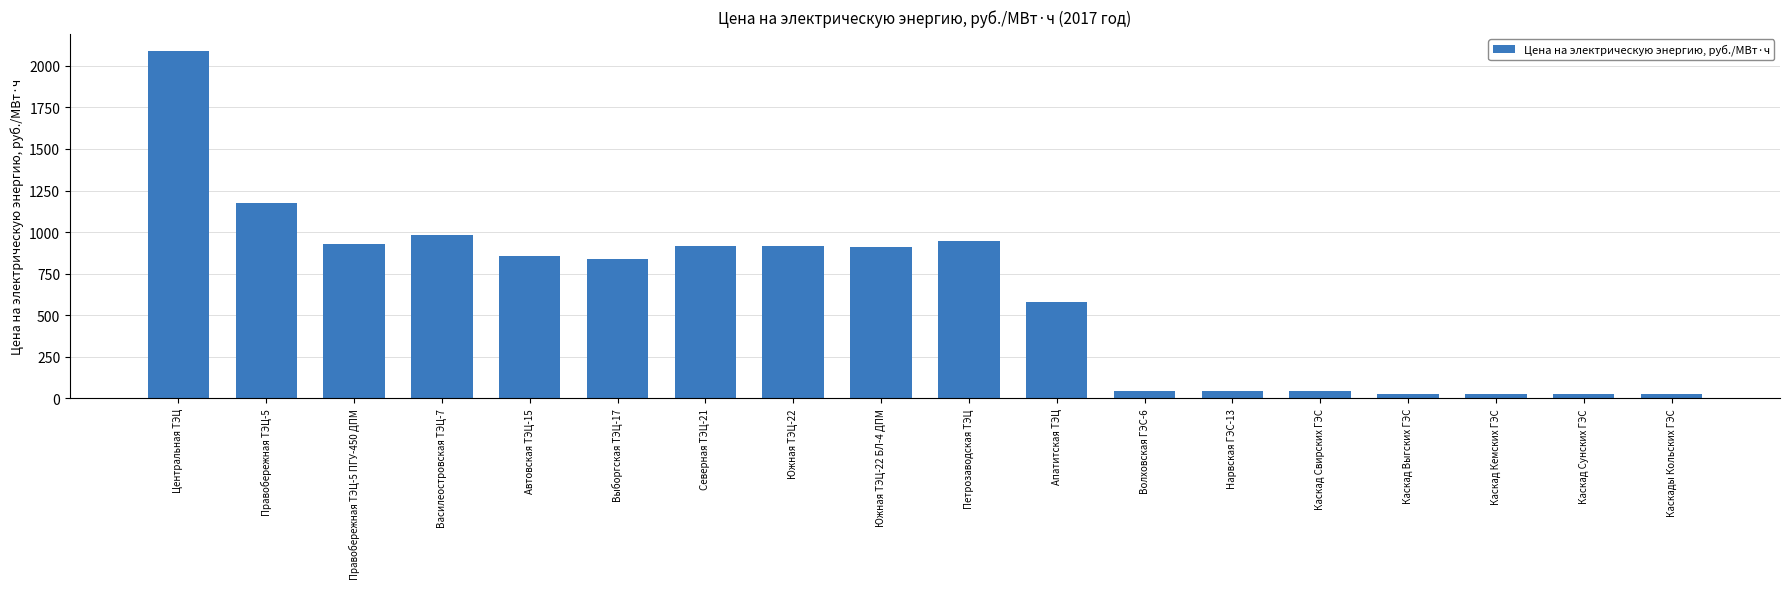

What value does the data have at Апатитская ТЭЦ?

580.7